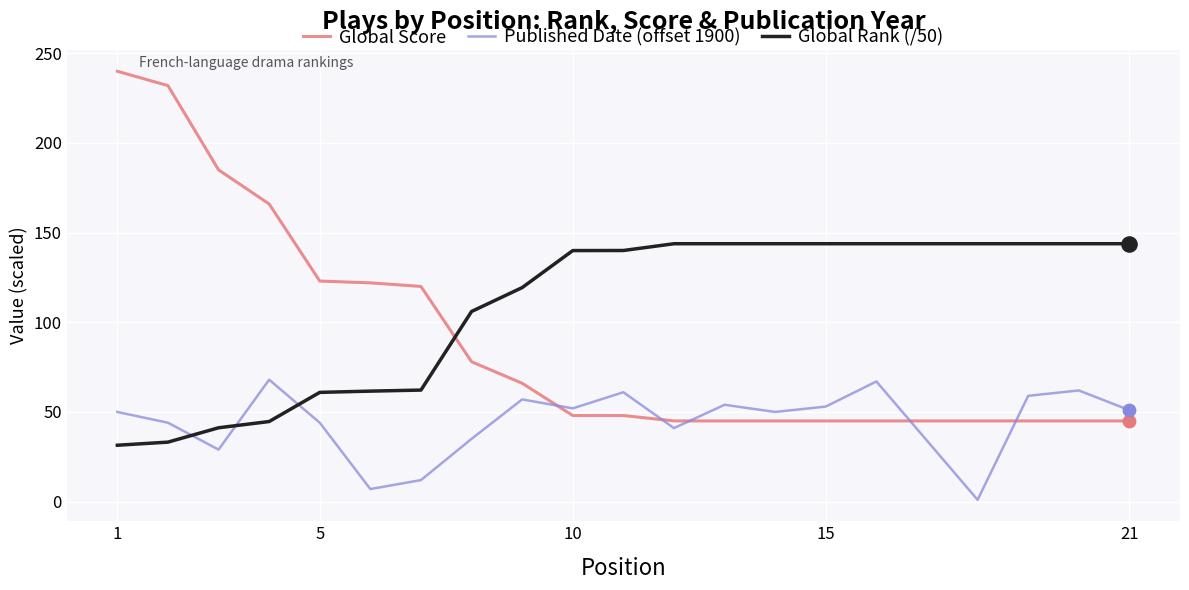

Which series has the largest range (max minus min)?

Global Score